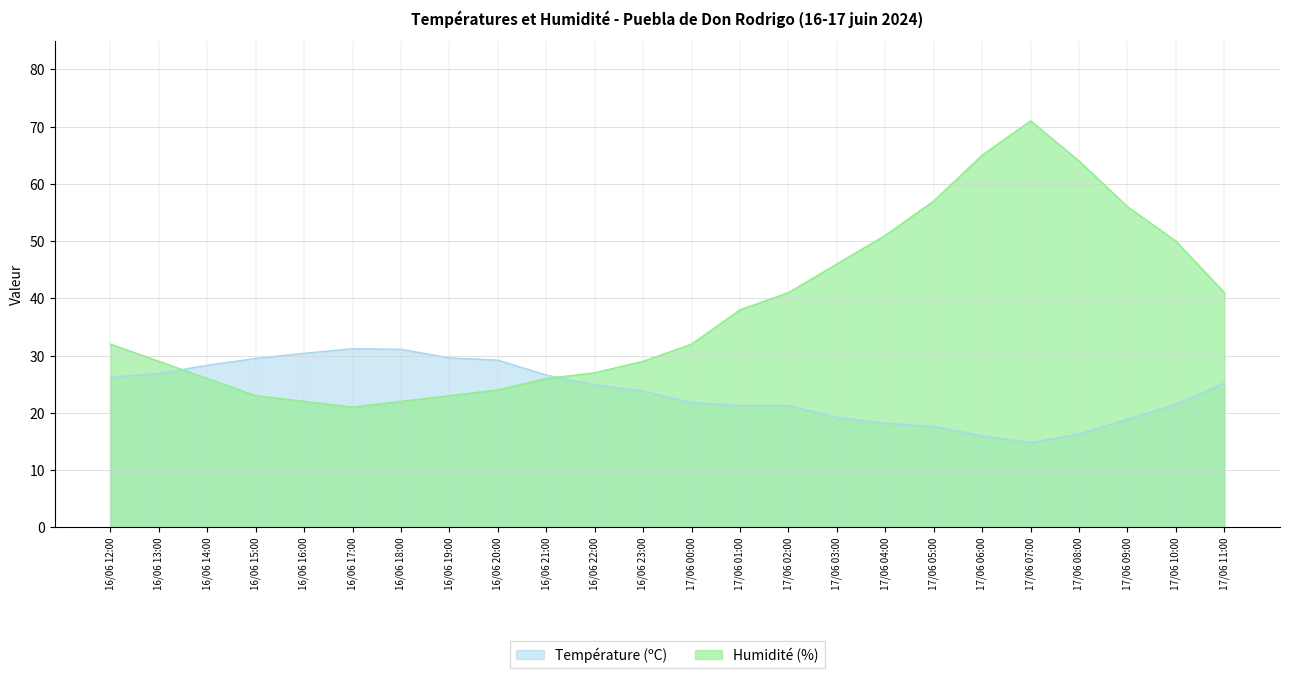

How many values in the Température (ºC) series exceed 24?

12